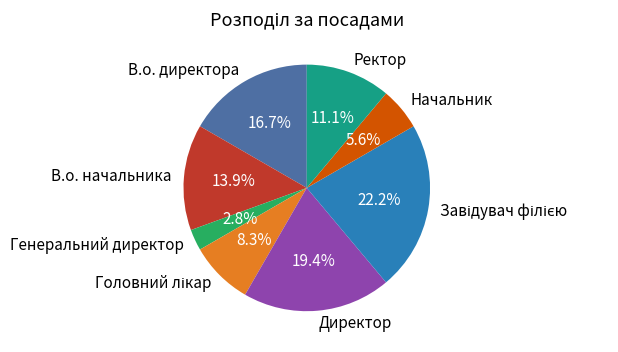

Count the number of slices in the pie.

8